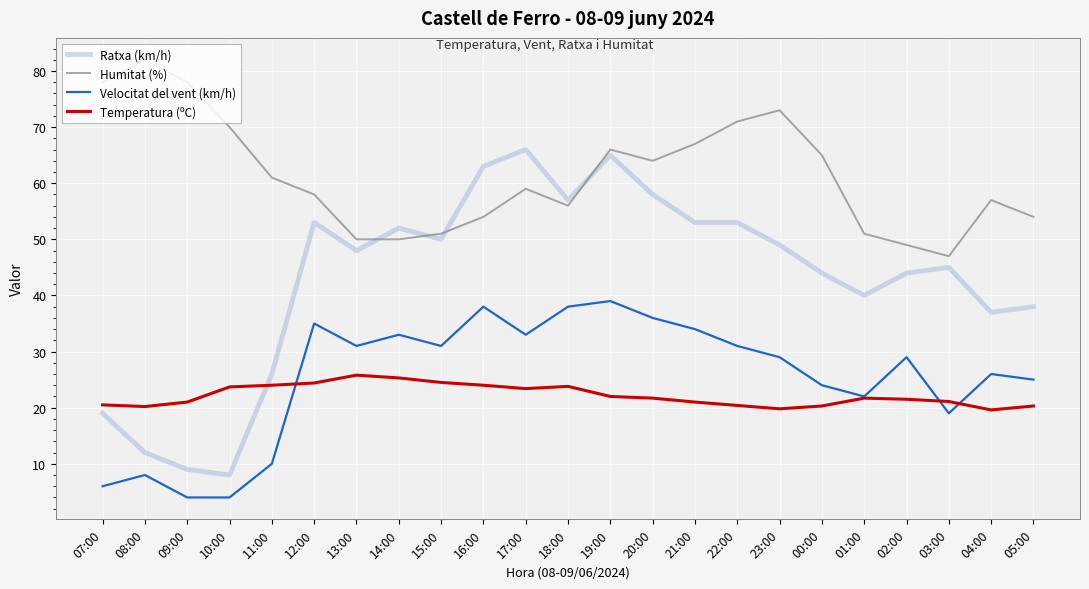

Rank the series by their maximum value, from highest to lowest.

Humitat (%), Ratxa (km/h), Velocitat del vent (km/h), Temperatura (ºC)